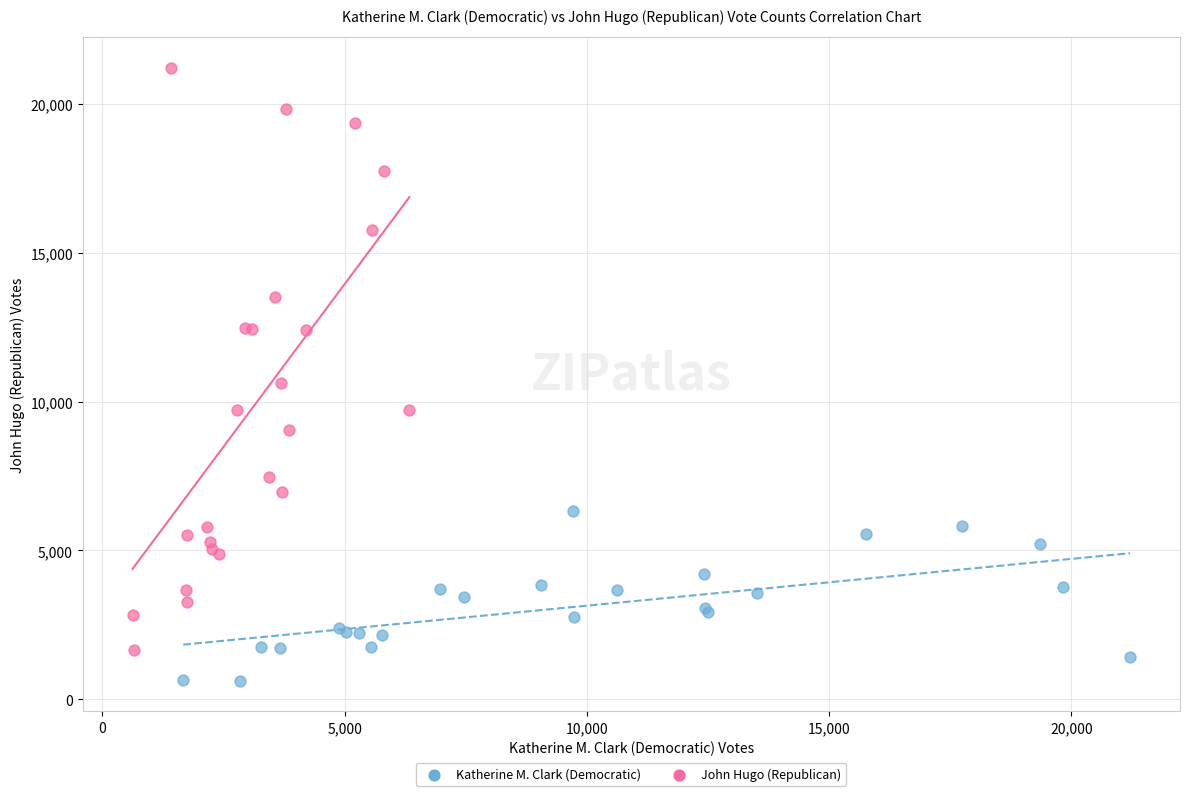

Which series contains the highest Y value?

John Hugo (Republican)